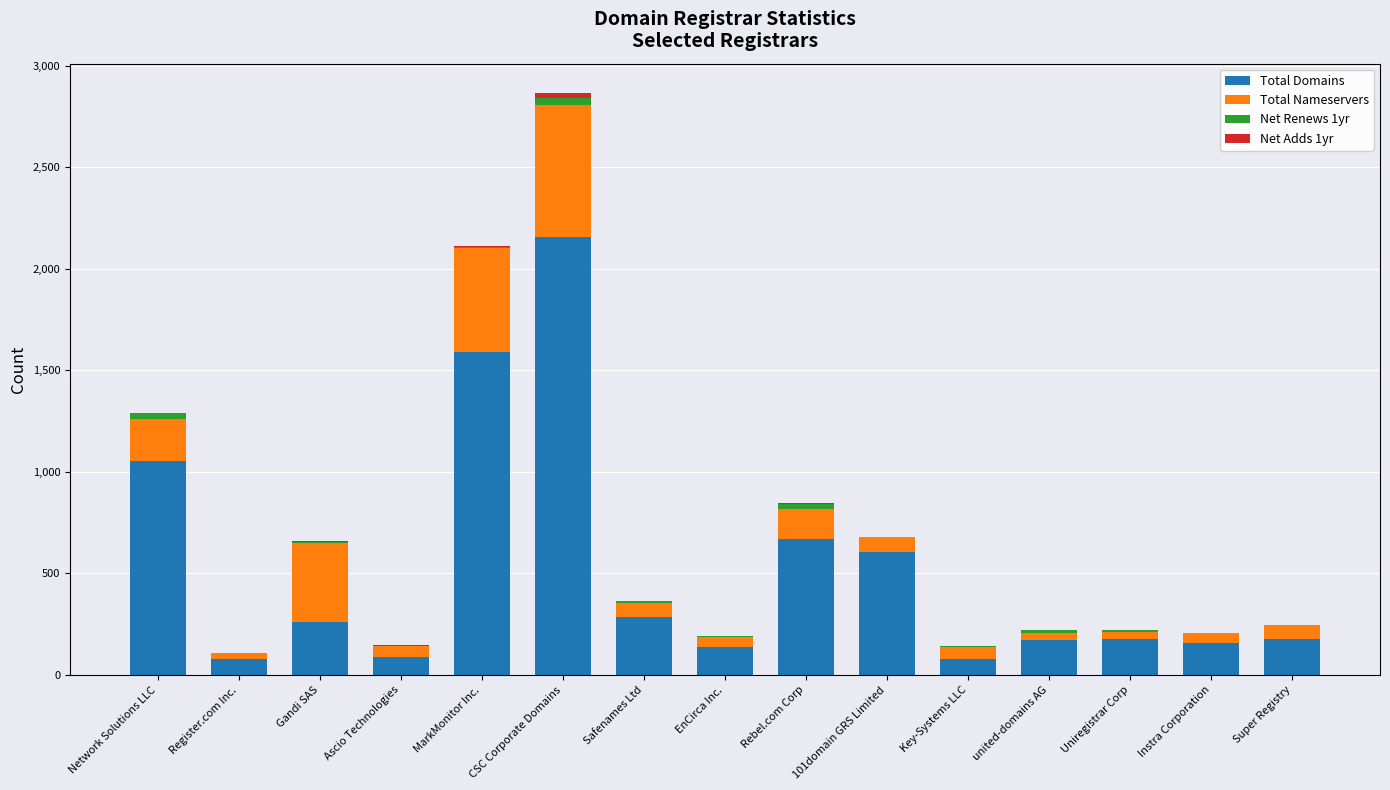

Is it true that Total Domains equals 66 at Uniregistrar Corp?

False